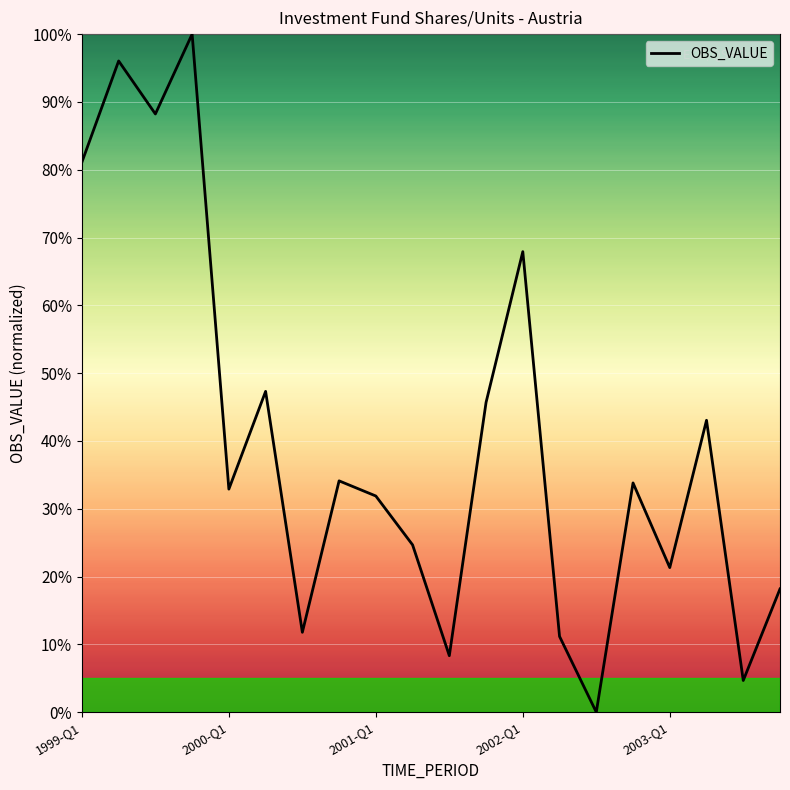

What is the difference between the maximum and minimum values?

100.0